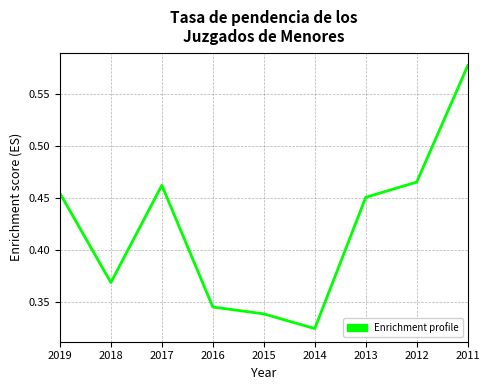

How many categories are shown in the chart?

9